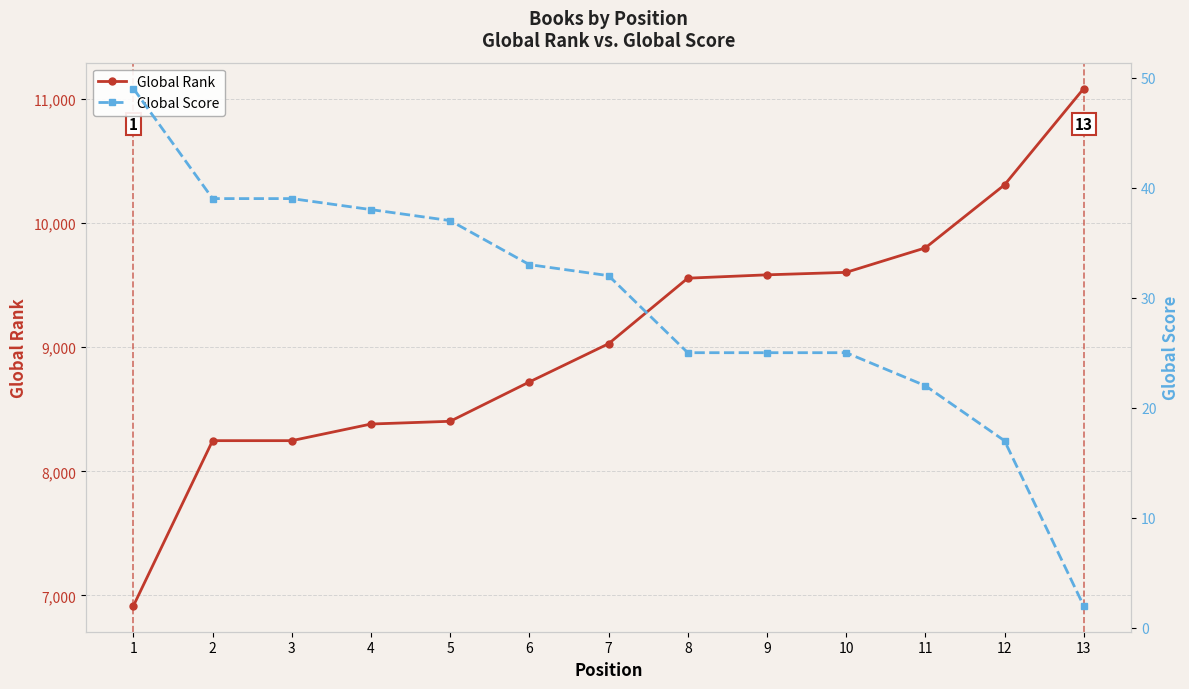

True or false: Global Rank and Global Score intersect in this chart.

False